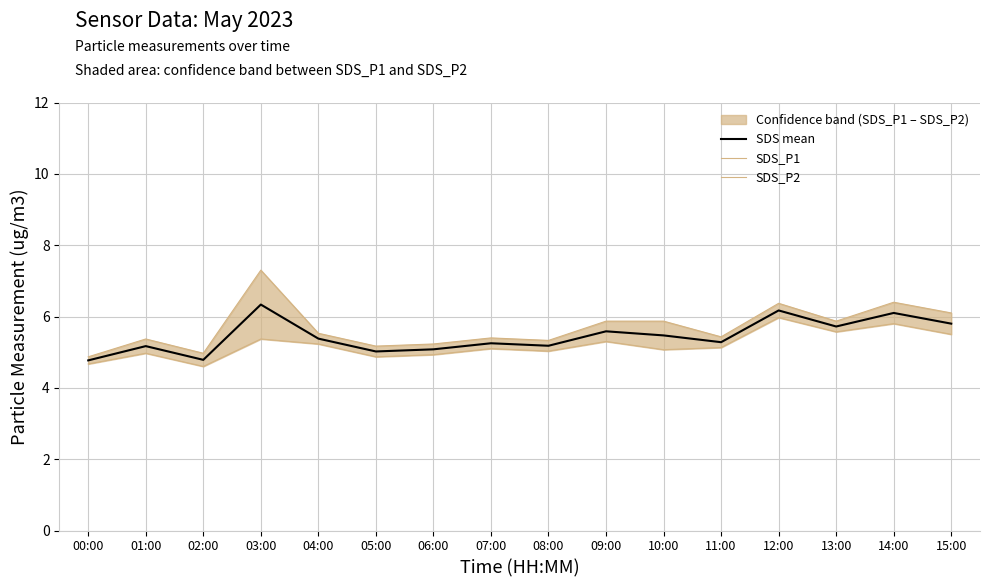

Where does the SDS mean series first go above 5?

01:00